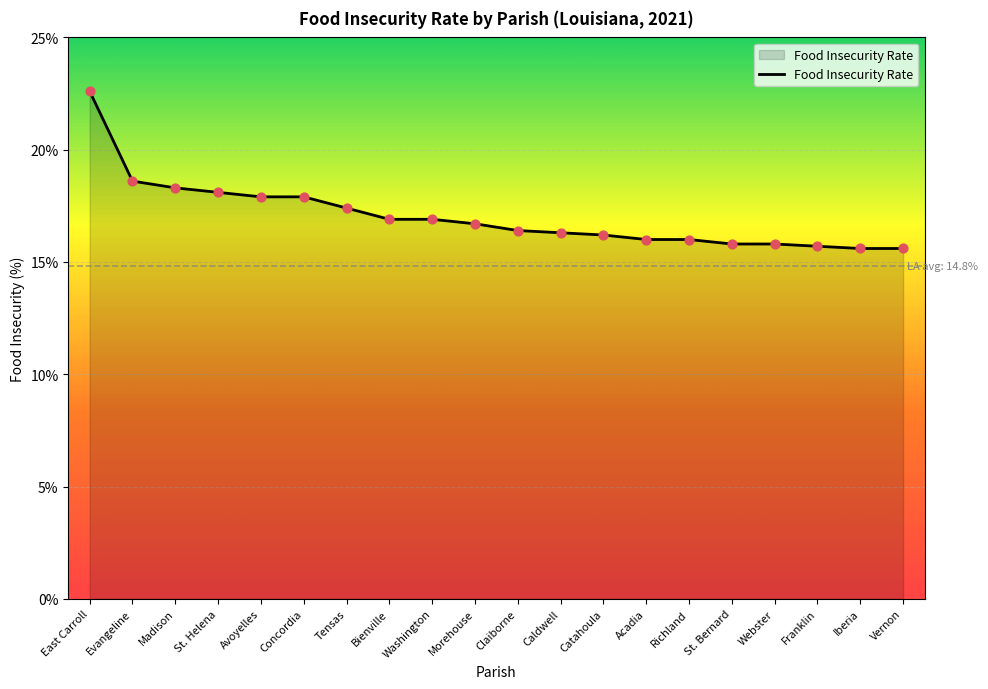

Which has a higher value, Claiborne or Richland?

Claiborne